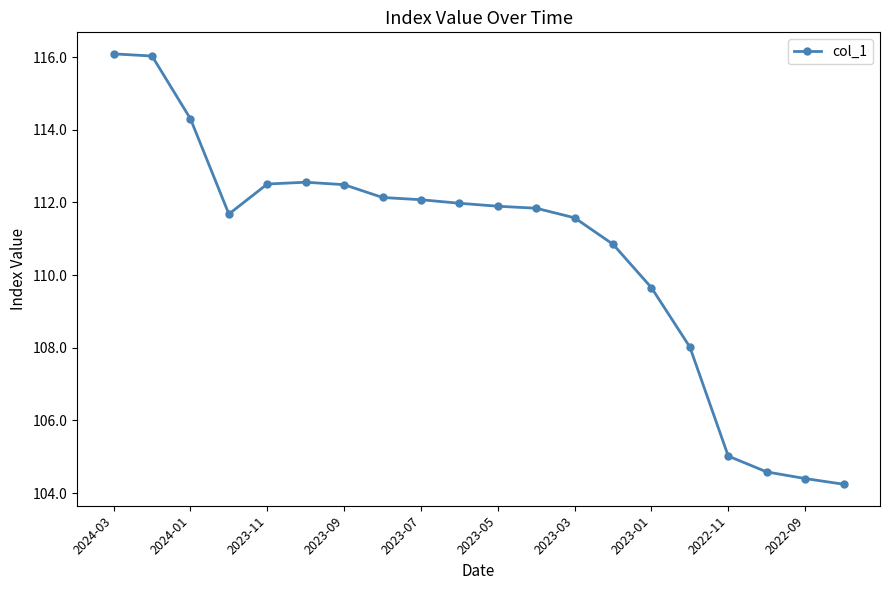

What is the minimum value shown in the chart?

104.2